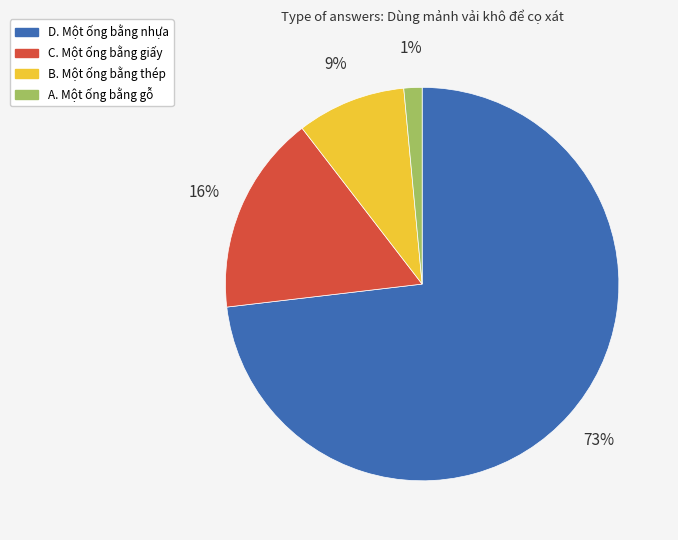

How many segments does this pie chart have?

4